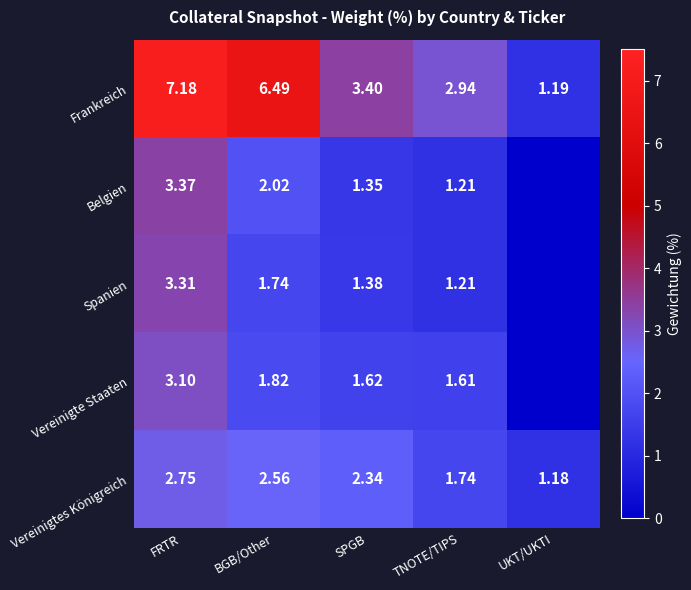

Between BGB/Other and SPGB, which series saw the biggest shift?

Frankreich